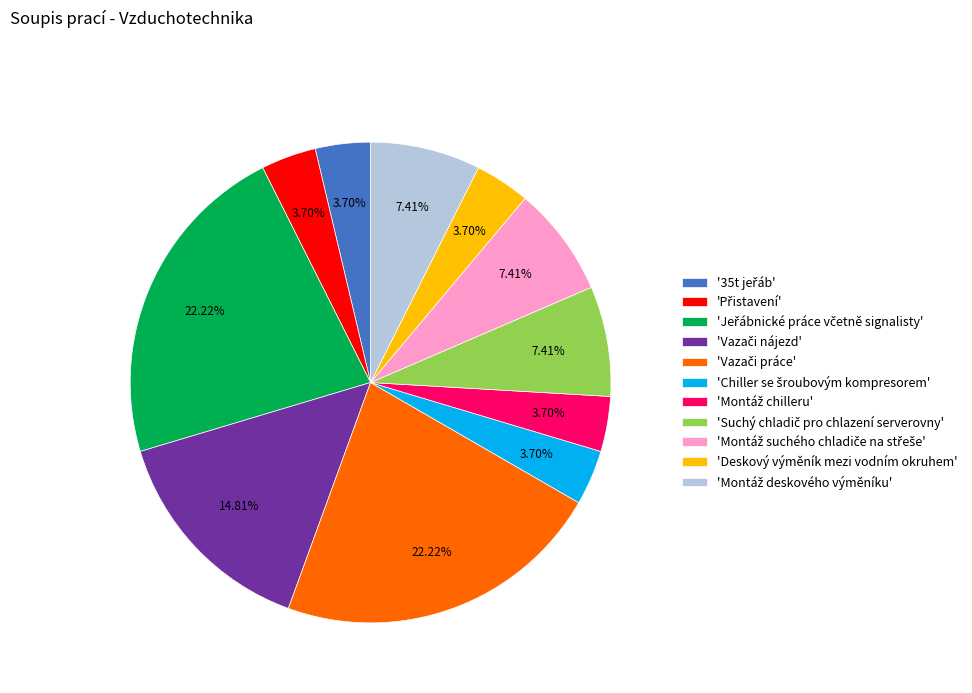

Is there any slice that represents more than half of the pie?

No